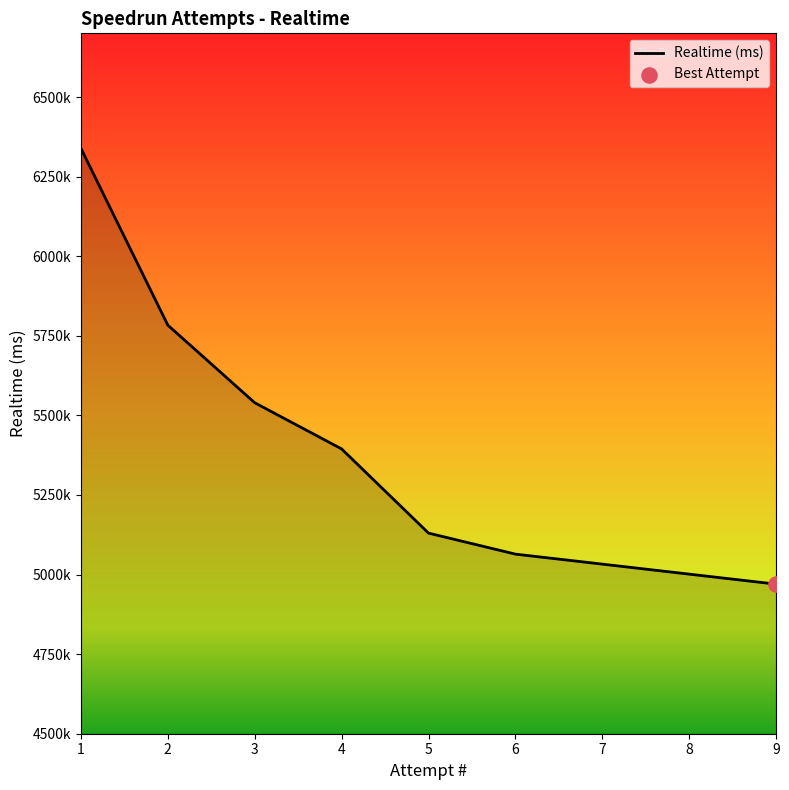

Approximately how many times larger is the value at 3 compared to 6?

1.1